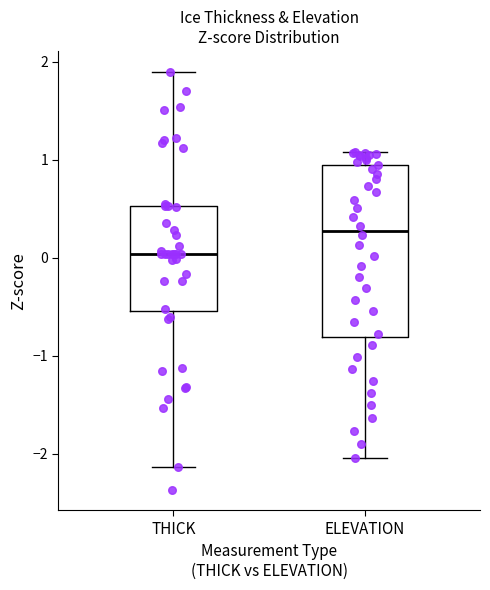

Where is the upper edge of the box for THICK on the y-axis? The values are not printed on the chart, so give them approximately, as read against the axis.

0.5